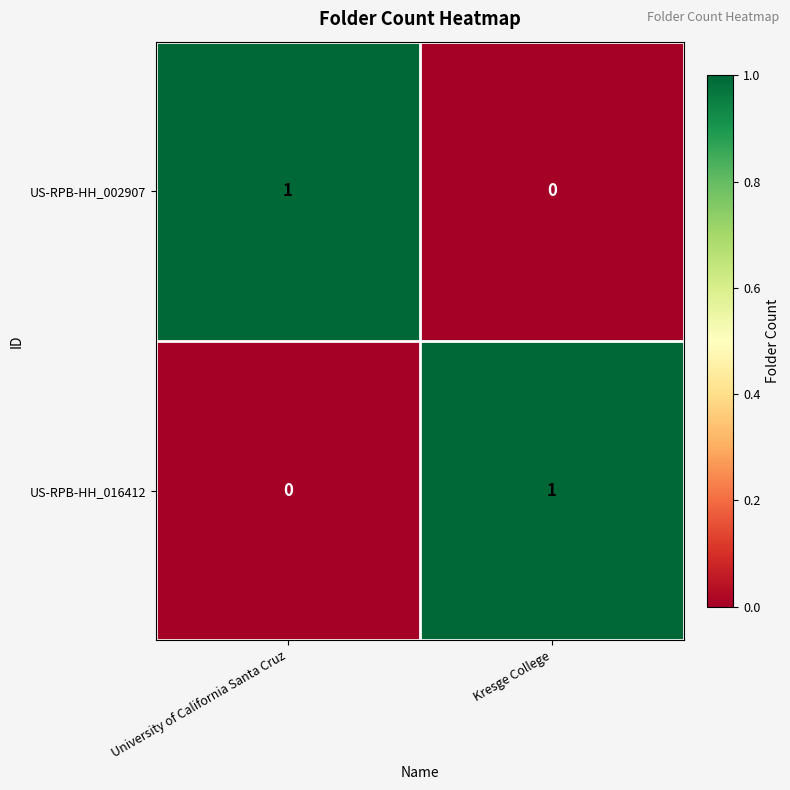

Reading left to right, transcribe all the data shown in this chart.

US-RPB-HH_002907: University of California Santa Cruz=1	Kresge College=0
US-RPB-HH_016412: University of California Santa Cruz=0	Kresge College=1